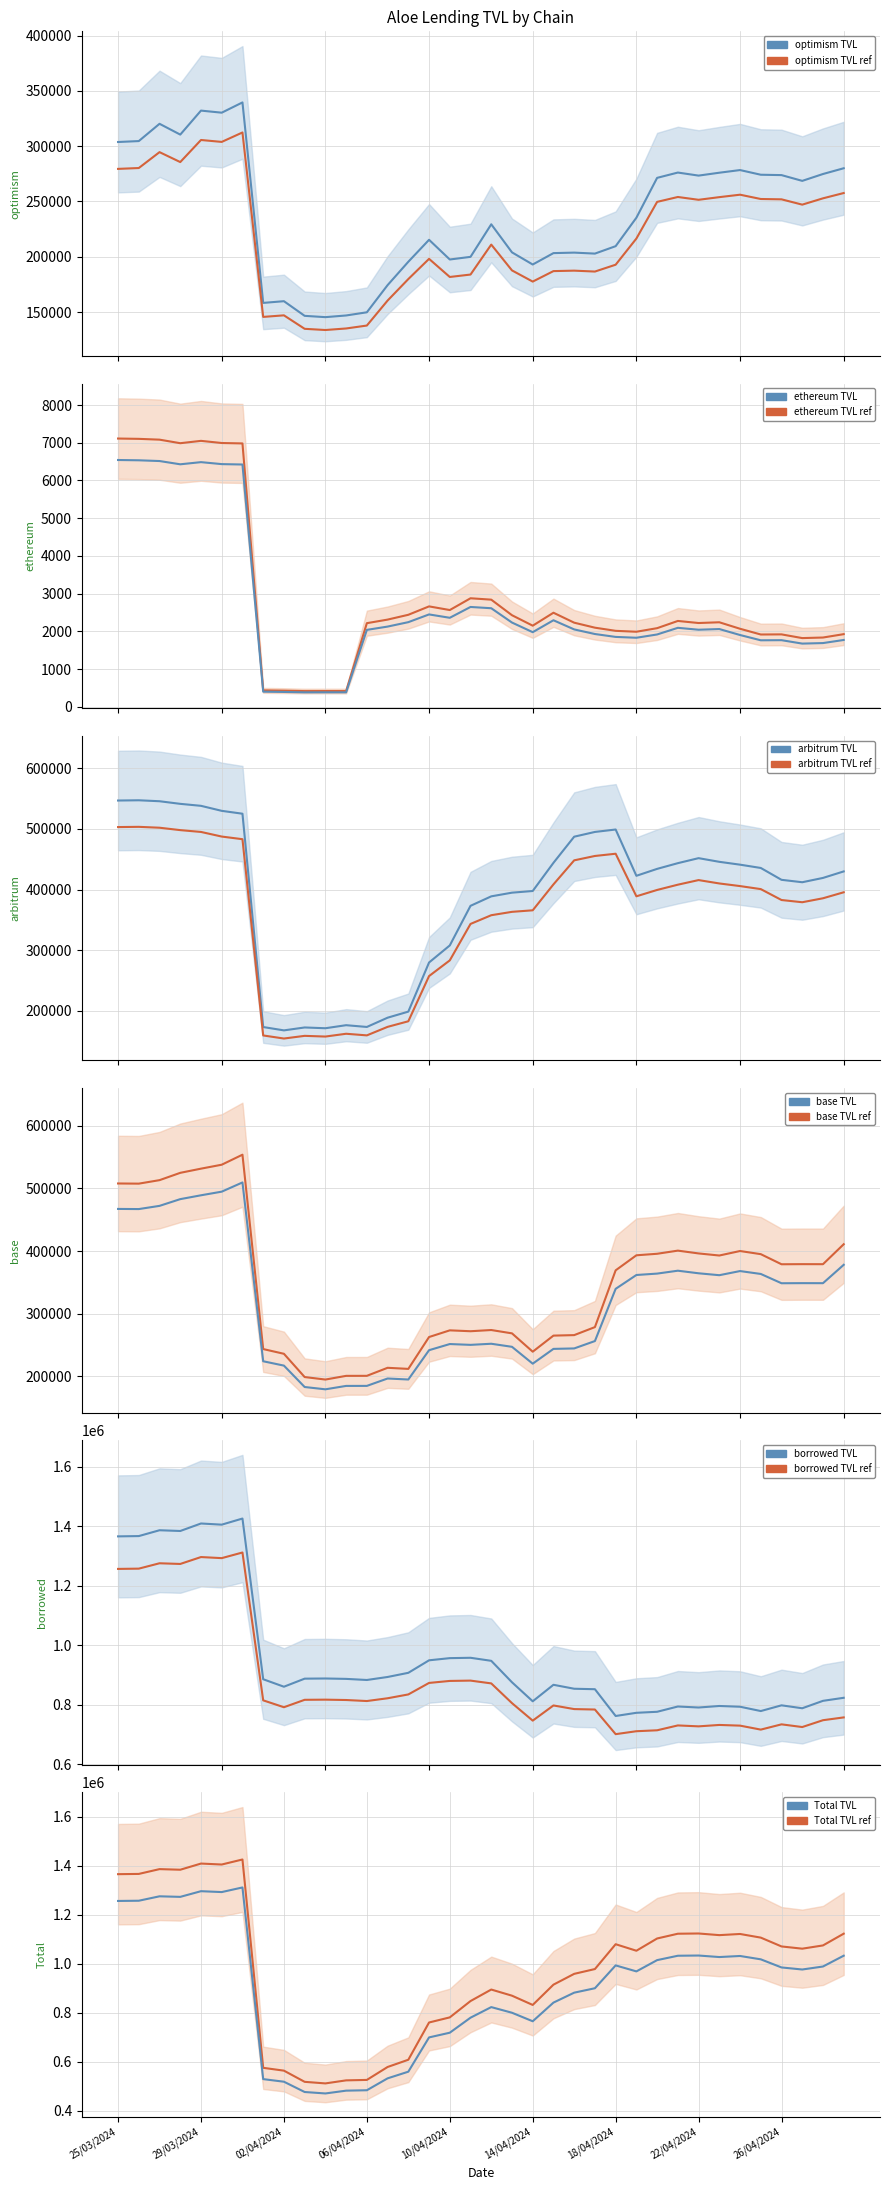

What is the total value across all series at 20/04/2024?

2982857.3